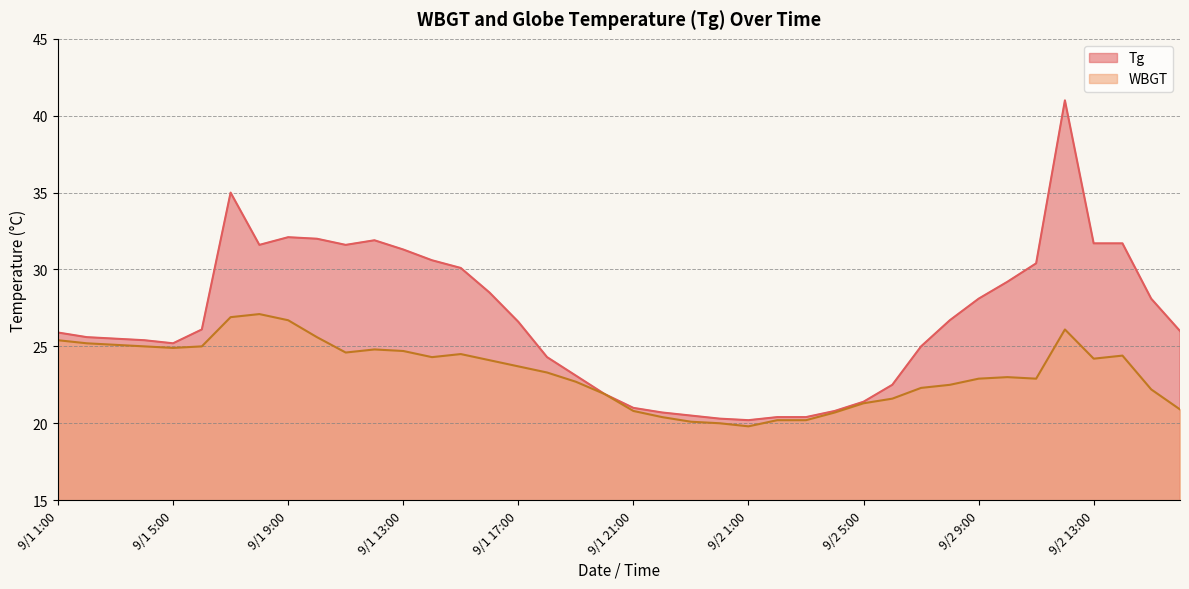

How many distinct data groups are displayed?

2